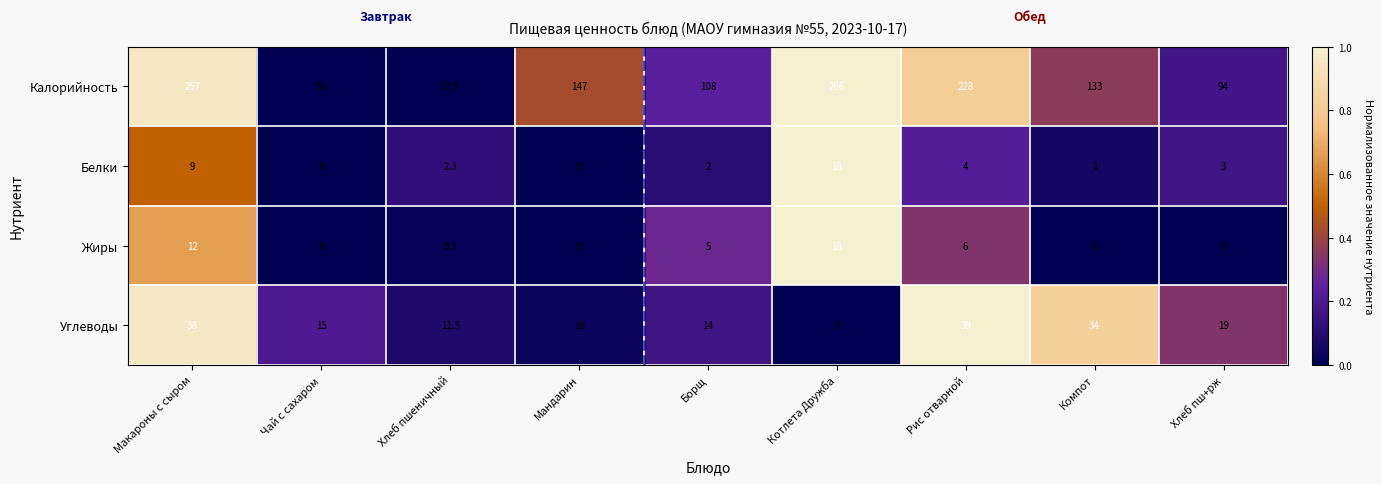

Rank the series at Борщ from highest to lowest value.

Калорийность, Углеводы, Жиры, Белки